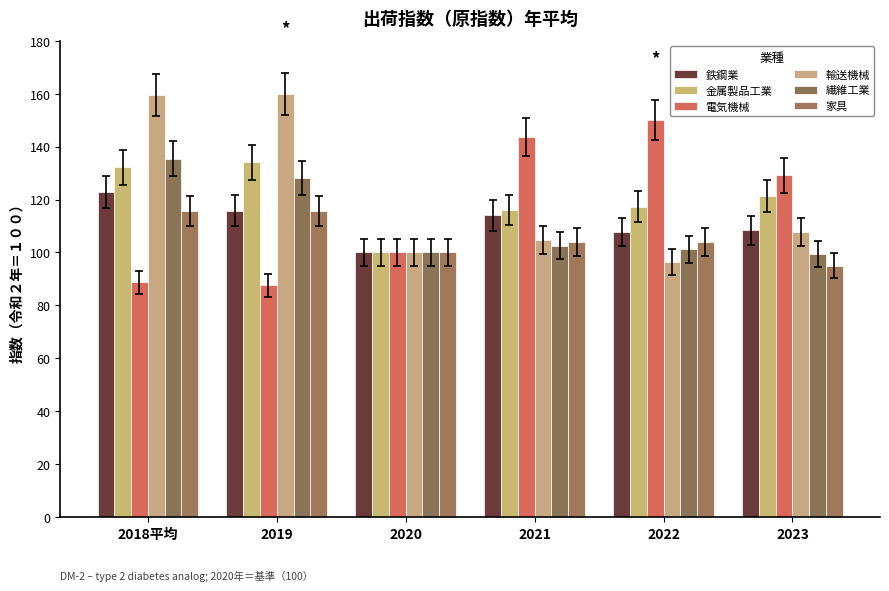

What is the lowest value of the 繊維工業 series?

99.5